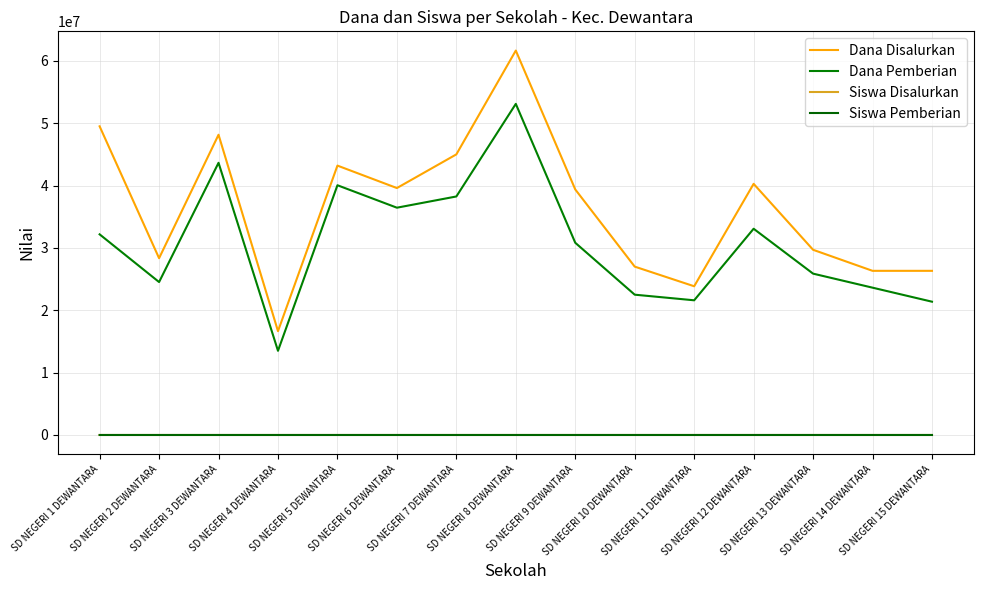

At which label is Dana Disalurkan closest to 39150000?

SD NEGERI 9 DEWANTARA